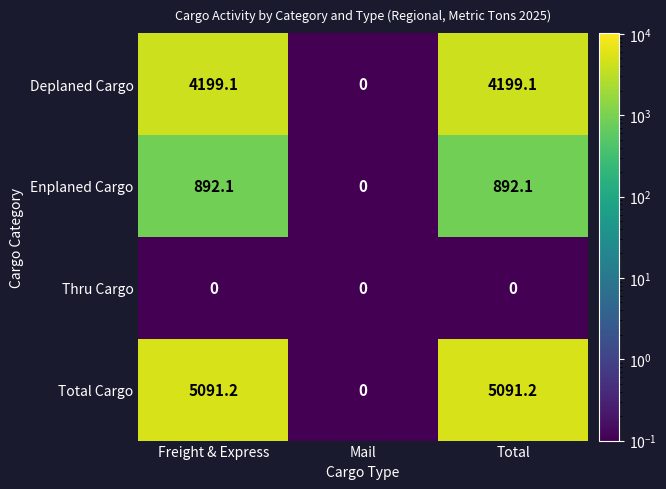

What is the sum of the Enplaned Cargo values at Freight & Express and Total?

1784.2